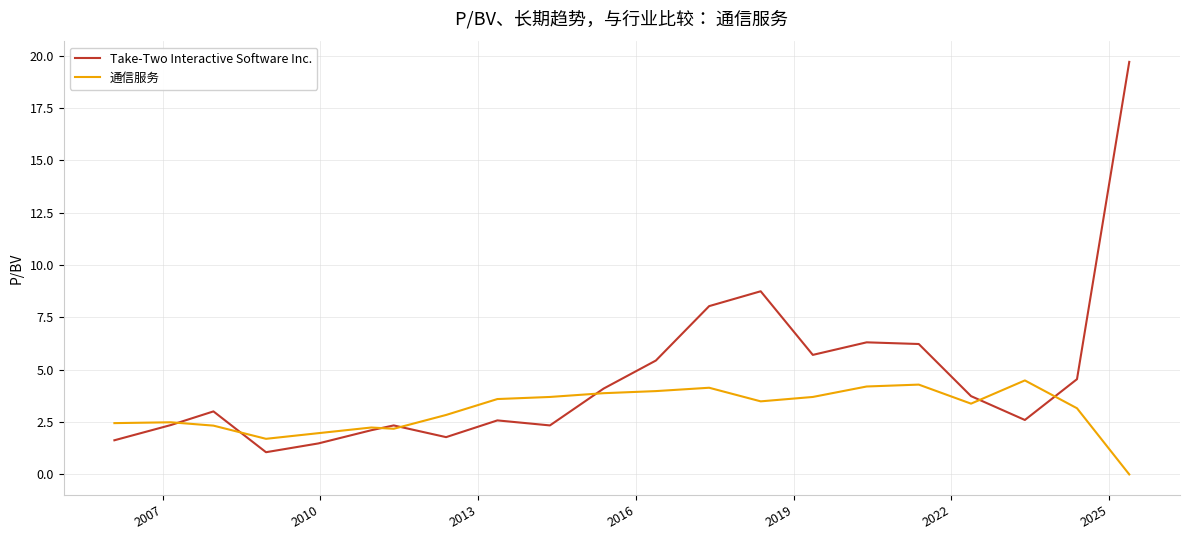

Which series has the largest range (max minus min)?

Take-Two Interactive Software Inc.